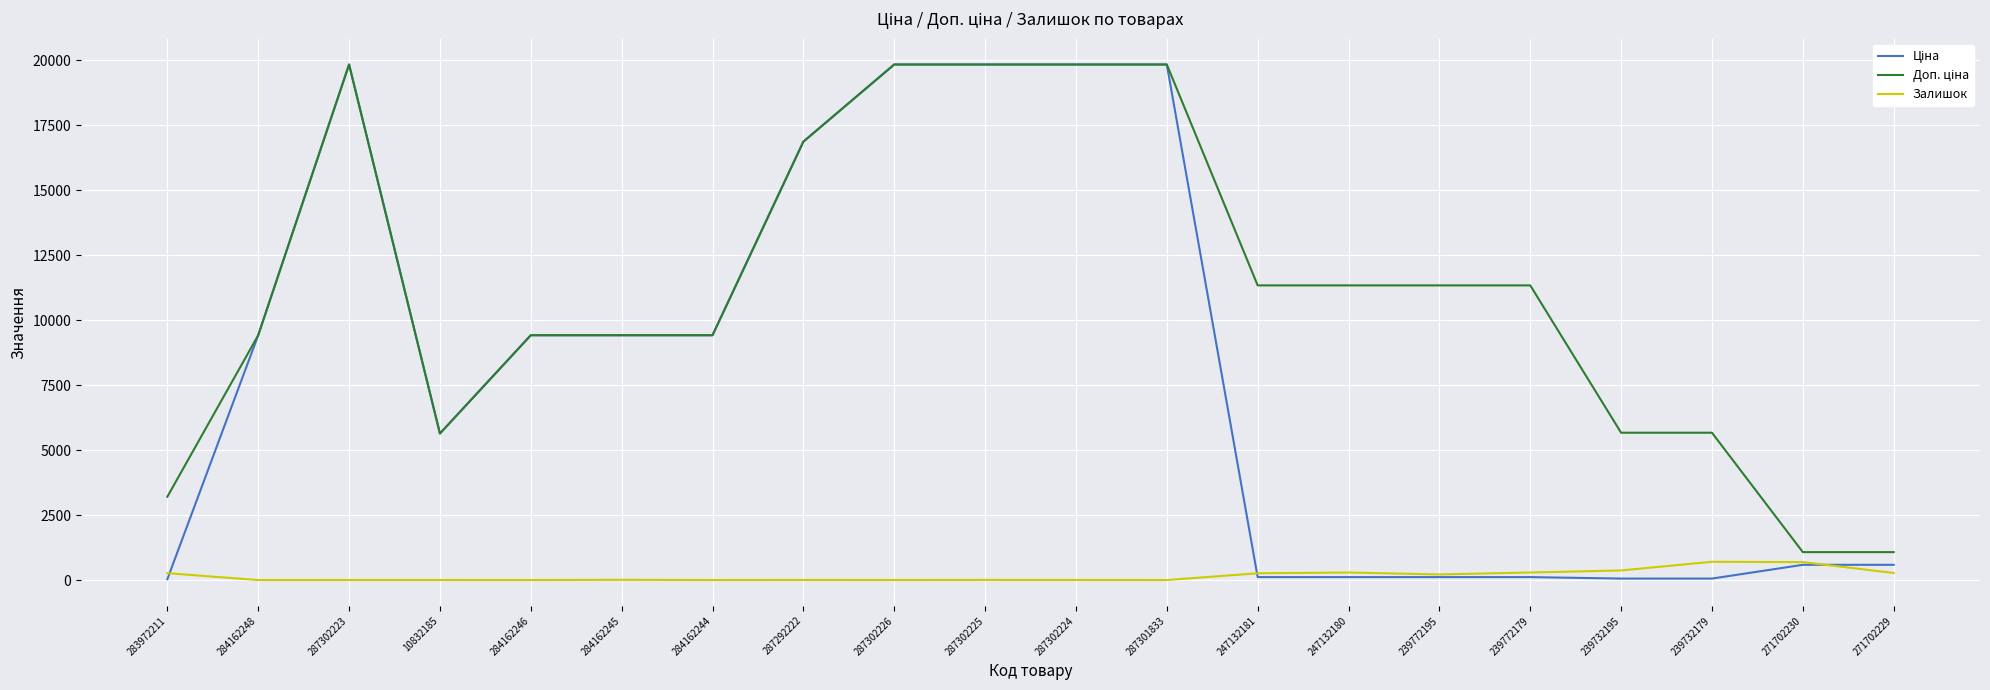

What is the maximum value for Залишок?

702.0